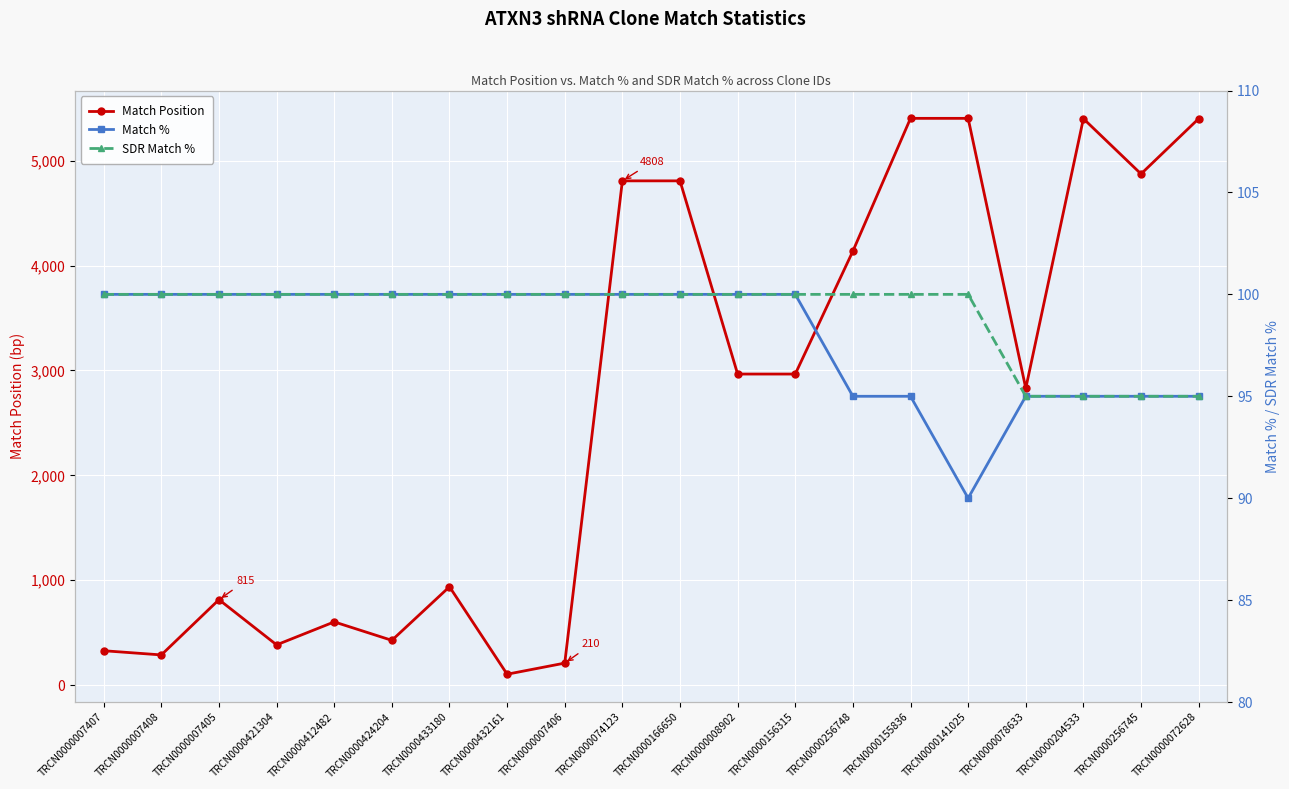

What is the difference between the SDR Match % values at TRCN0000074123 and TRCN0000256745?

5